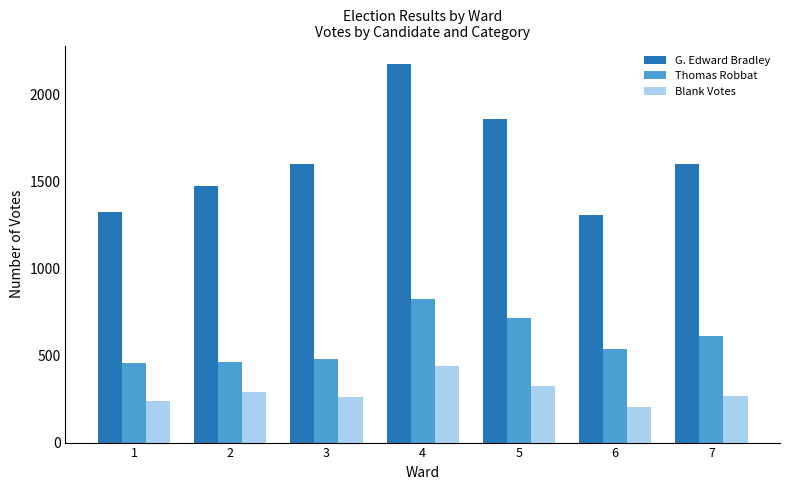

What is the average value of the Thomas Robbat series?

584